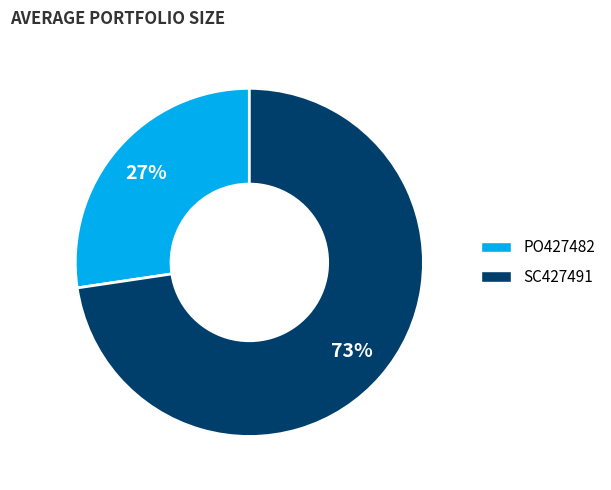

To the nearest percent, what percentage of the pie is PO427482?

27%